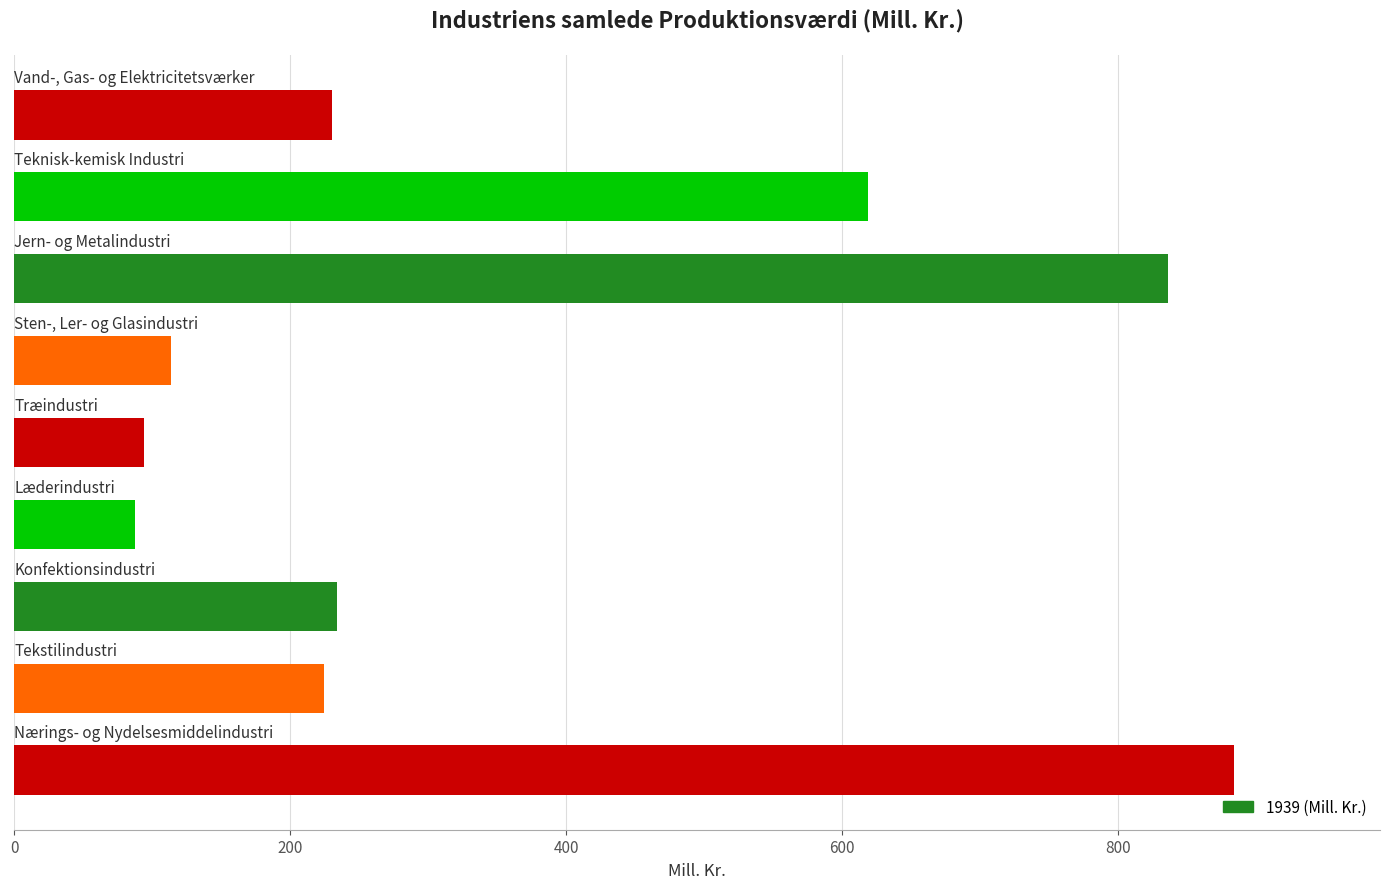

What is the difference between the maximum and second lowest values?

790.1